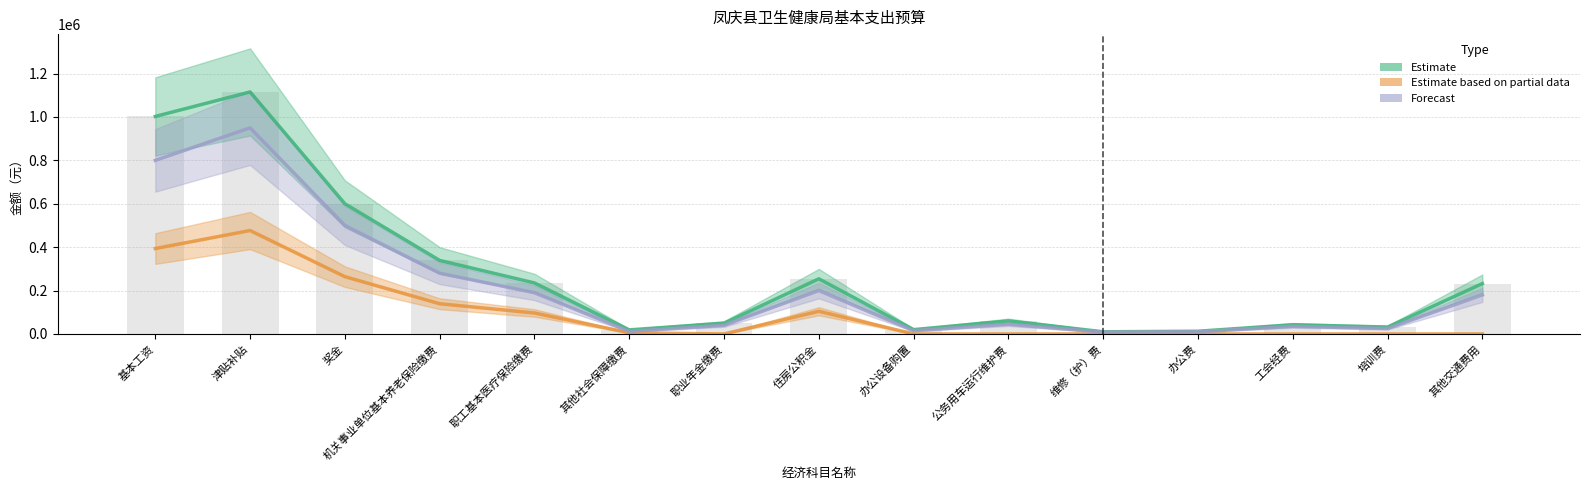

Are the bars grouped side by side (vs. stacked)?

Yes